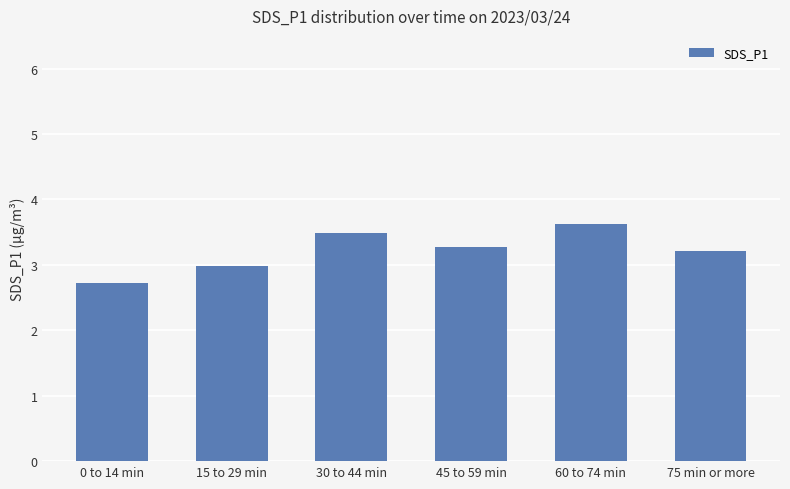

Approximately how many times larger is the value at 0 to 14 min compared to 15 to 29 min?

0.9